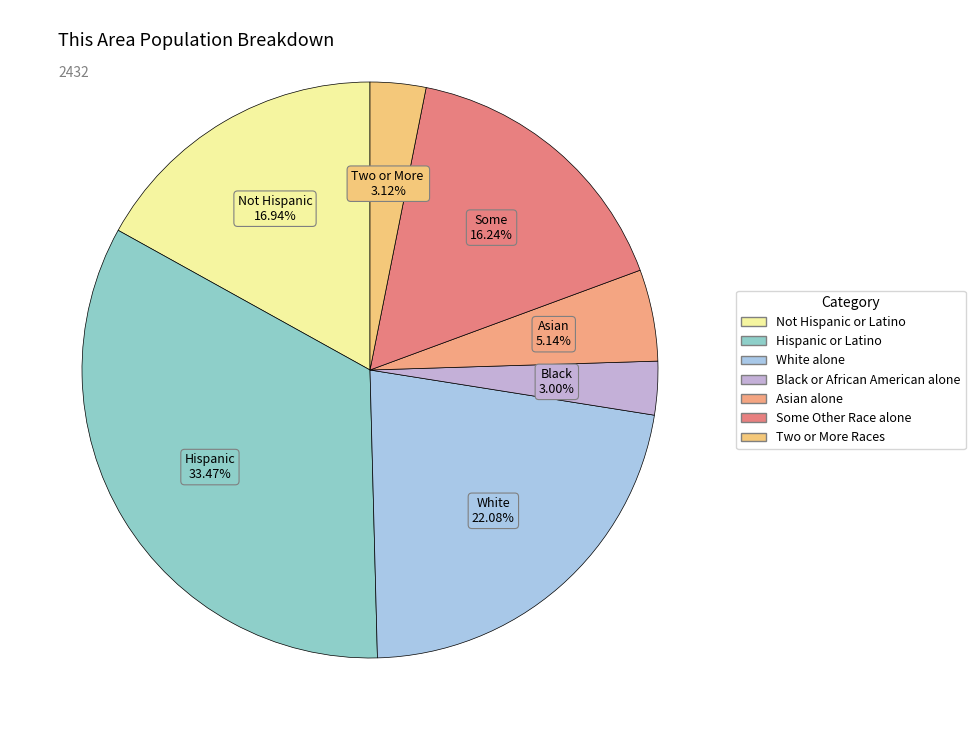

What is the change in value from Not Hispanic or Latino to Hispanic or Latino?

+402